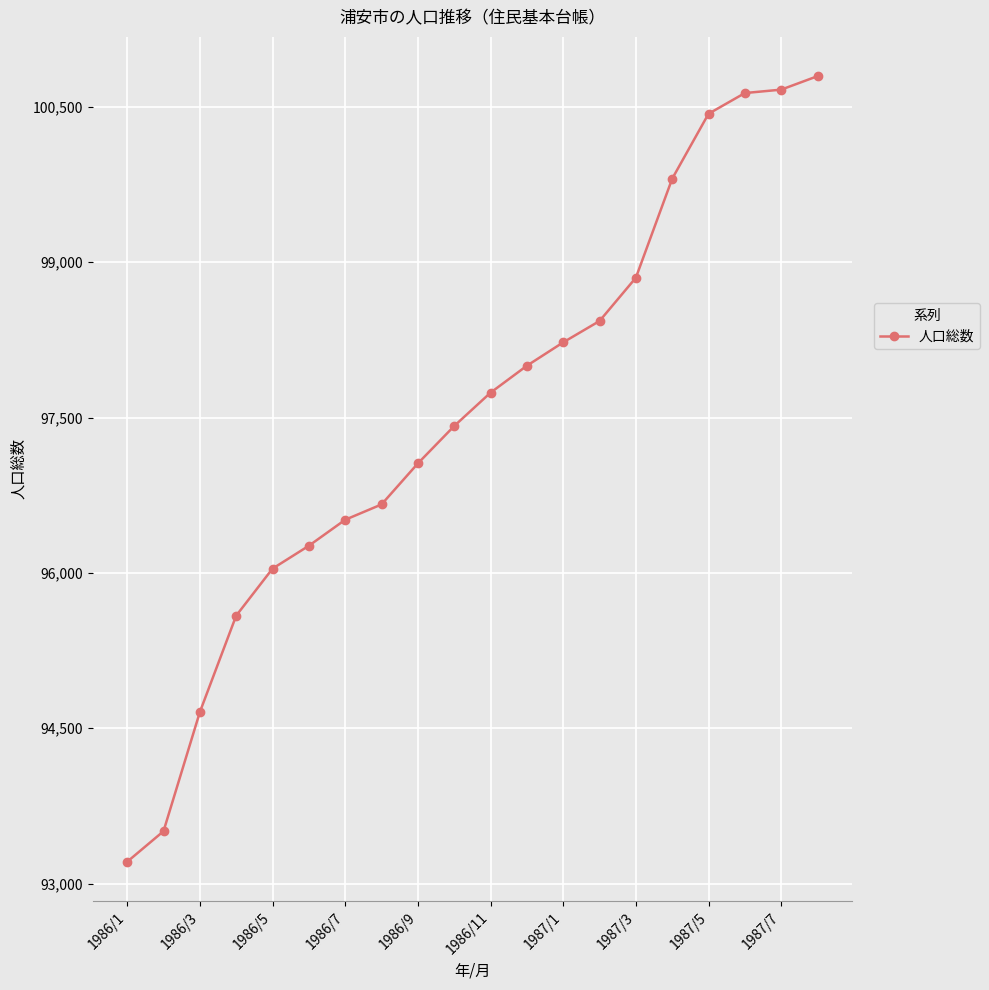

True or false: the data has more than 2 interior local peaks.

False